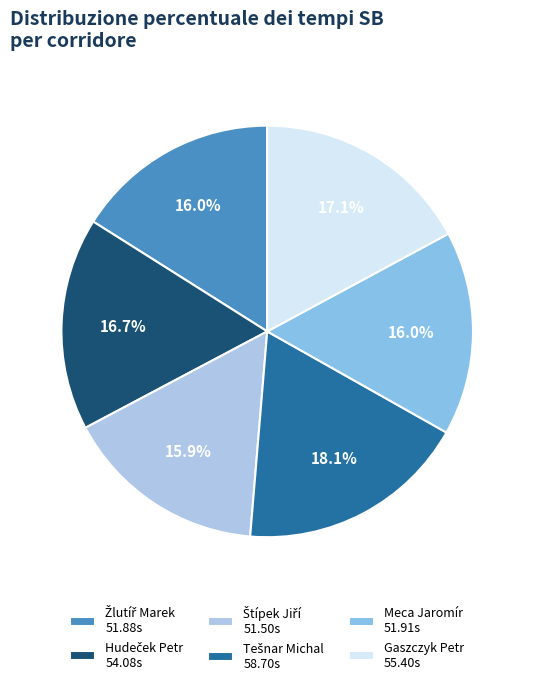

To the nearest percent, what is the difference between the largest and smallest slice percentages?

2%